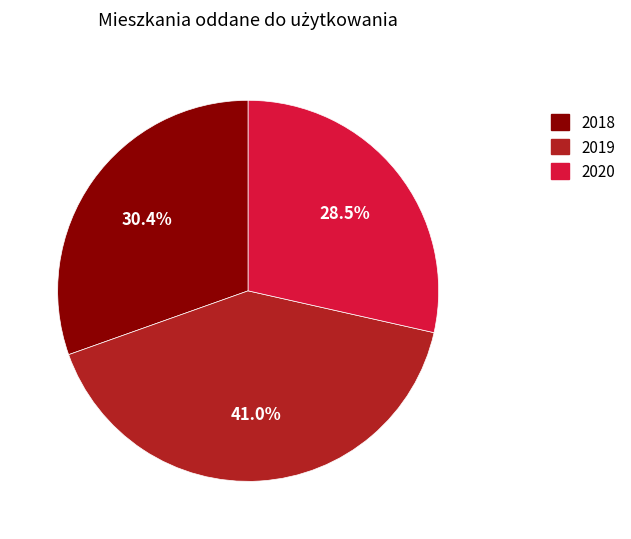

How many slices are in this pie chart?

3